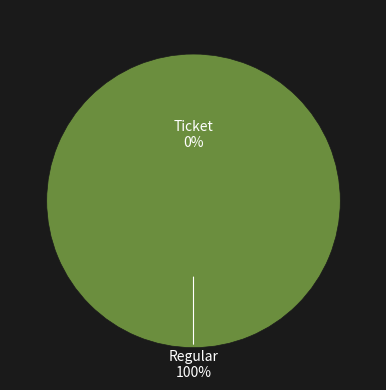

To the nearest percent, what is the difference between the Regular and Ticket slice percentages?

100%